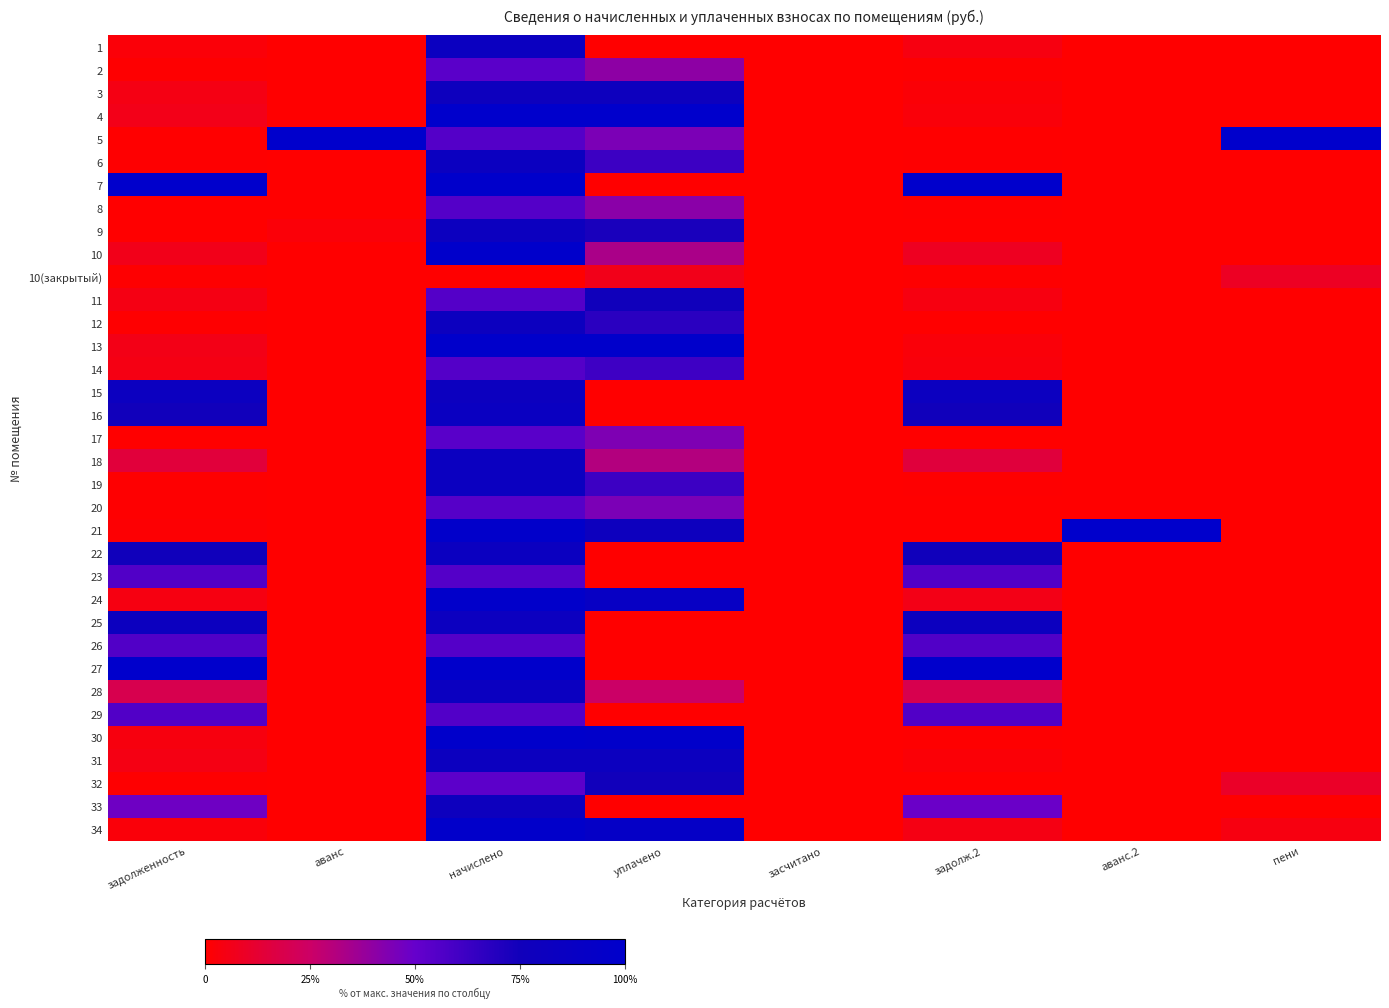

Reading right to left, transcribe all the data shown in this chart.

1: пени=0.0	аванс.2=0.0	задолж.2=0.0	засчитано=0.0	уплачено=0.0	начислено=0.8	аванс=0.0	задолженность=0.0
2: пени=0.0	аванс.2=0.0	задолж.2=0.0	засчитано=0.0	уплачено=0.4	начислено=0.5	аванс=0.0	задолженность=0.0
3: пени=0.0	аванс.2=0.0	задолж.2=0.0	засчитано=0.0	уплачено=0.8	начислено=0.8	аванс=0.0	задолженность=0.0
4: пени=0.0	аванс.2=0.0	задолж.2=0.0	засчитано=0.0	уплачено=1.0	начислено=1.0	аванс=0.0	задолженность=0.1
5: пени=1.0	аванс.2=0.0	задолж.2=0.0	засчитано=0.0	уплачено=0.4	начислено=0.6	аванс=1.0	задолженность=0.0
6: пени=0.0	аванс.2=0.0	задолж.2=0.0	засчитано=0.0	уплачено=0.6	начислено=0.8	аванс=0.0	задолженность=0.0
7: пени=0.0	аванс.2=0.0	задолж.2=1.0	засчитано=0.0	уплачено=0.0	начислено=1.0	аванс=0.0	задолженность=1.0
8: пени=0.0	аванс.2=0.0	задолж.2=0.0	засчитано=0.0	уплачено=0.4	начислено=0.6	аванс=0.0	задолженность=0.0
9: пени=0.0	аванс.2=0.0	задолж.2=0.0	засчитано=0.0	уплачено=0.7	начислено=0.8	аванс=0.0	задолженность=0.0
10: пени=0.0	аванс.2=0.0	задолж.2=0.1	засчитано=0.0	уплачено=0.3	начислено=1.0	аванс=0.0	задолженность=0.1
10(закрытый): пени=0.1	аванс.2=0.0	задолж.2=0.0	засчитано=0.0	уплачено=0.1	начислено=0.0	аванс=0.0	задолженность=0.0
11: пени=0.0	аванс.2=0.0	задолж.2=0.0	засчитано=0.0	уплачено=0.8	начислено=0.6	аванс=0.0	задолженность=0.0
12: пени=0.0	аванс.2=0.0	задолж.2=0.0	засчитано=0.0	уплачено=0.7	начислено=0.8	аванс=0.0	задолженность=0.0
13: пени=0.0	аванс.2=0.0	задолж.2=0.0	засчитано=0.0	уплачено=1.0	начислено=1.0	аванс=0.0	задолженность=0.1
14: пени=0.0	аванс.2=0.0	задолж.2=0.0	засчитано=0.0	уплачено=0.6	начислено=0.6	аванс=0.0	задолженность=0.0
15: пени=0.0	аванс.2=0.0	задолж.2=0.8	засчитано=0.0	уплачено=0.0	начислено=0.8	аванс=0.0	задолженность=0.8
16: пени=0.0	аванс.2=0.0	задолж.2=0.8	засчитано=0.0	уплачено=0.0	начислено=0.8	аванс=0.0	задолженность=0.7
17: пени=0.0	аванс.2=0.0	задолж.2=0.0	засчитано=0.0	уплачено=0.4	начислено=0.5	аванс=0.0	задолженность=0.0
18: пени=0.0	аванс.2=0.0	задолж.2=0.1	засчитано=0.0	уплачено=0.3	начислено=0.8	аванс=0.0	задолженность=0.1
19: пени=0.0	аванс.2=0.0	задолж.2=0.0	засчитано=0.0	уплачено=0.6	начислено=0.8	аванс=0.0	задолженность=0.0
20: пени=0.0	аванс.2=0.0	задолж.2=0.0	засчитано=0.0	уплачено=0.4	начислено=0.5	аванс=0.0	задолженность=0.0
21: пени=0.0	аванс.2=1.0	задолж.2=0.0	засчитано=0.0	уплачено=0.8	начислено=1.0	аванс=0.0	задолженность=0.0
22: пени=0.0	аванс.2=0.0	задолж.2=0.8	засчитано=0.0	уплачено=0.0	начислено=0.8	аванс=0.0	задолженность=0.8
23: пени=0.0	аванс.2=0.0	задолж.2=0.6	засчитано=0.0	уплачено=0.0	начислено=0.6	аванс=0.0	задолженность=0.6
24: пени=0.0	аванс.2=0.0	задолж.2=0.1	засчитано=0.0	уплачено=0.9	начислено=1.0	аванс=0.0	задолженность=0.0
25: пени=0.0	аванс.2=0.0	задолж.2=0.8	засчитано=0.0	уплачено=0.0	начислено=0.8	аванс=0.0	задолженность=0.8
26: пени=0.0	аванс.2=0.0	задолж.2=0.6	засчитано=0.0	уплачено=0.0	начислено=0.6	аванс=0.0	задолженность=0.6
27: пени=0.0	аванс.2=0.0	задолж.2=1.0	засчитано=0.0	уплачено=0.0	начислено=1.0	аванс=0.0	задолженность=1.0
28: пени=0.0	аванс.2=0.0	задолж.2=0.2	засчитано=0.0	уплачено=0.3	начислено=0.8	аванс=0.0	задолженность=0.2
29: пени=0.0	аванс.2=0.0	задолж.2=0.6	засчитано=0.0	уплачено=0.0	начислено=0.6	аванс=0.0	задолженность=0.6
30: пени=0.0	аванс.2=0.0	задолж.2=0.0	засчитано=0.0	уплачено=1.0	начислено=1.0	аванс=0.0	задолженность=0.0
31: пени=0.0	аванс.2=0.0	задолж.2=0.0	засчитано=0.0	уплачено=0.8	начислено=0.8	аванс=0.0	задолженность=0.0
32: пени=0.1	аванс.2=0.0	задолж.2=0.0	засчитано=0.0	уплачено=0.7	начислено=0.5	аванс=0.0	задолженность=0.0
33: пени=0.0	аванс.2=0.0	задолж.2=0.5	засчитано=0.0	уплачено=0.0	начислено=0.8	аванс=0.0	задолженность=0.5
34: пени=0.0	аванс.2=0.0	задолж.2=0.0	засчитано=0.0	уплачено=0.9	начислено=1.0	аванс=0.0	задолженность=0.0